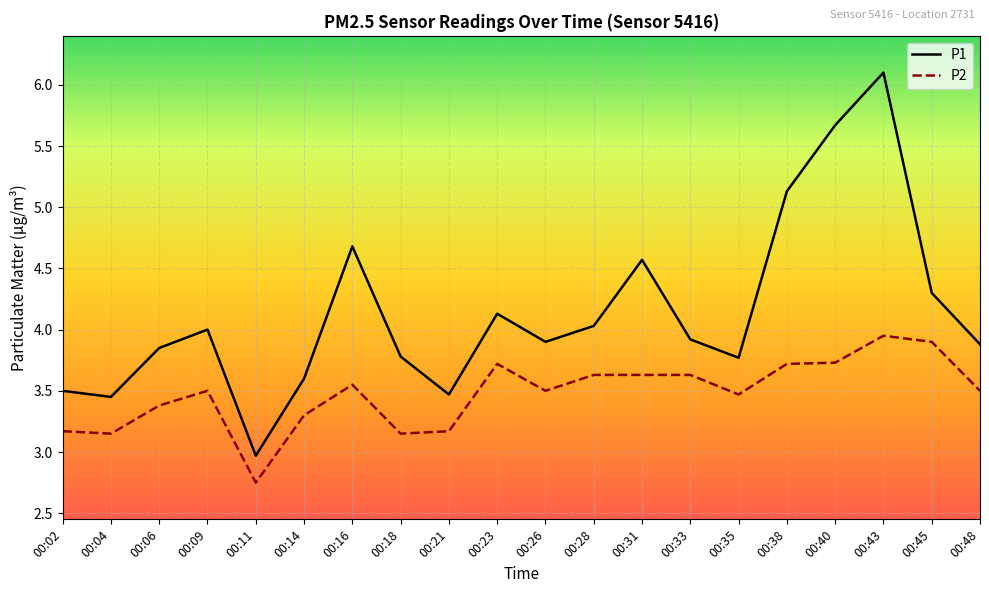

True or false: P1 and P2 intersect in this chart.

False